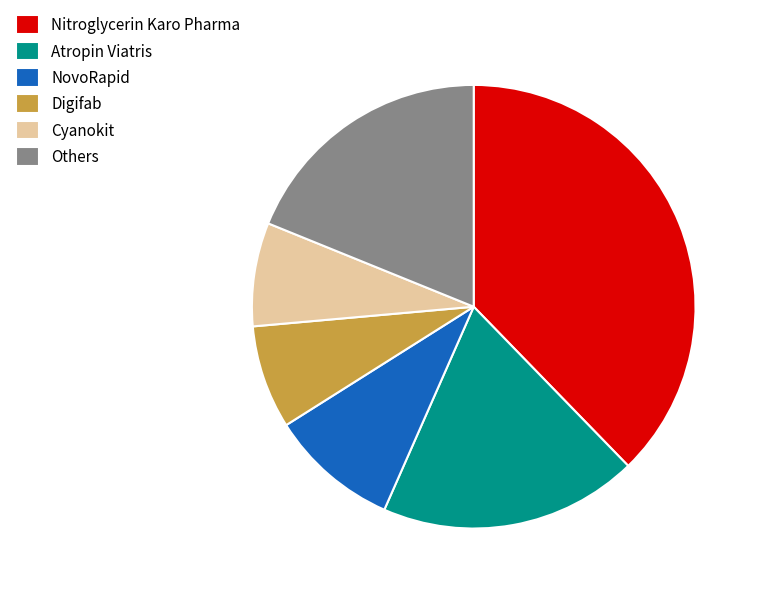

Do Others and Cyanokit together represent more than half of the pie?

No